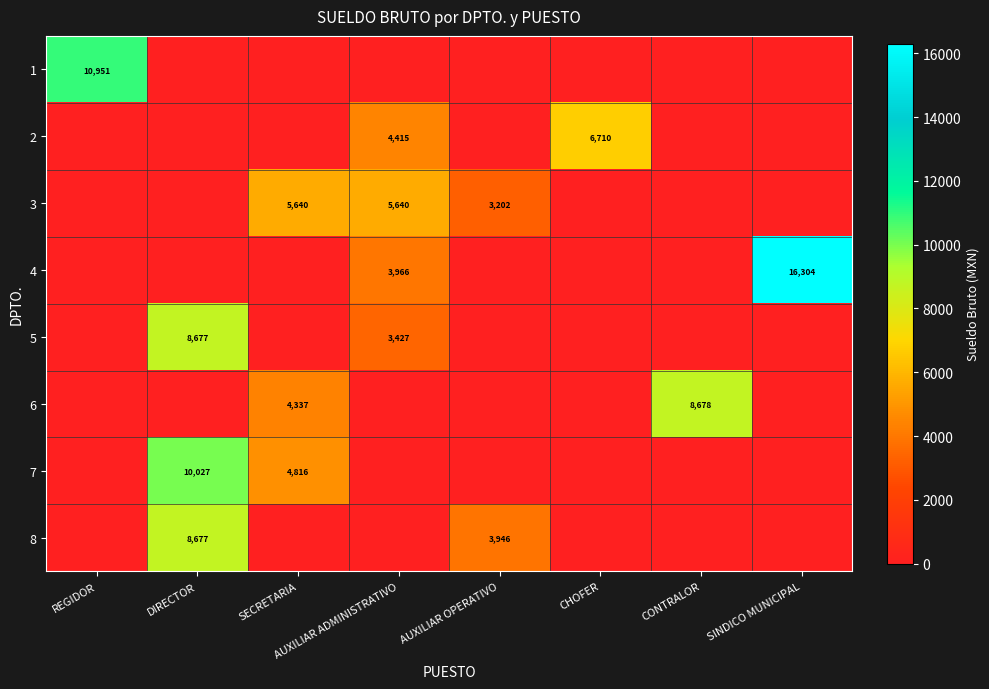

Is it true that 6 equals 8678 at CONTRALOR?

True